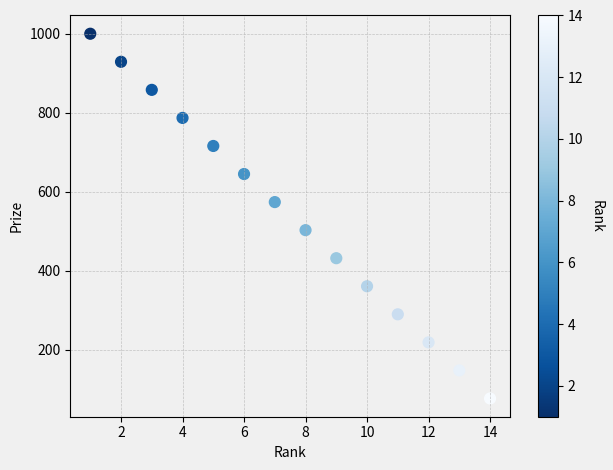

What is the range of X values (max minus min)?

13